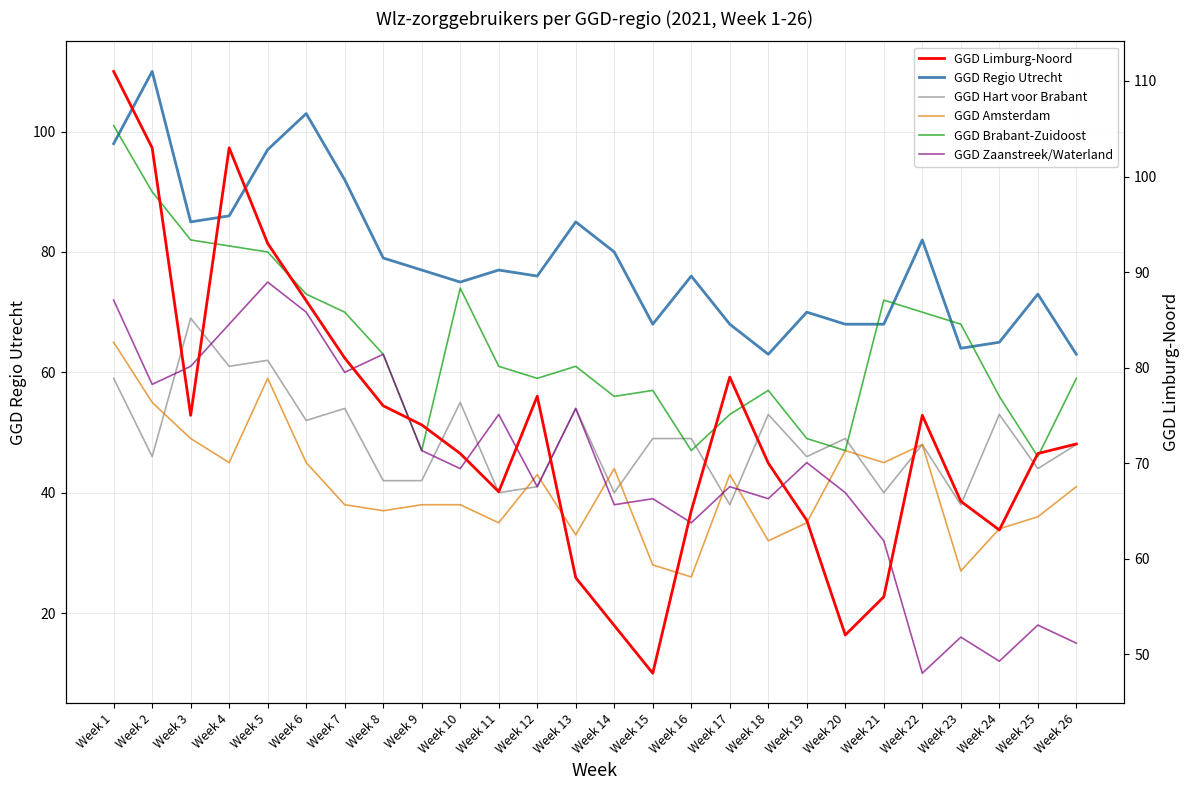

Rank the categories by GGD Hart voor Brabant value from lowest to highest.

Week 17, Week 23, Week 11, Week 14, Week 21, Week 12, Week 8, Week 9, Week 25, Week 2, Week 19, Week 22, Week 26, Week 15, Week 16, Week 20, Week 6, Week 18, Week 24, Week 7, Week 13, Week 10, Week 1, Week 4, Week 5, Week 3